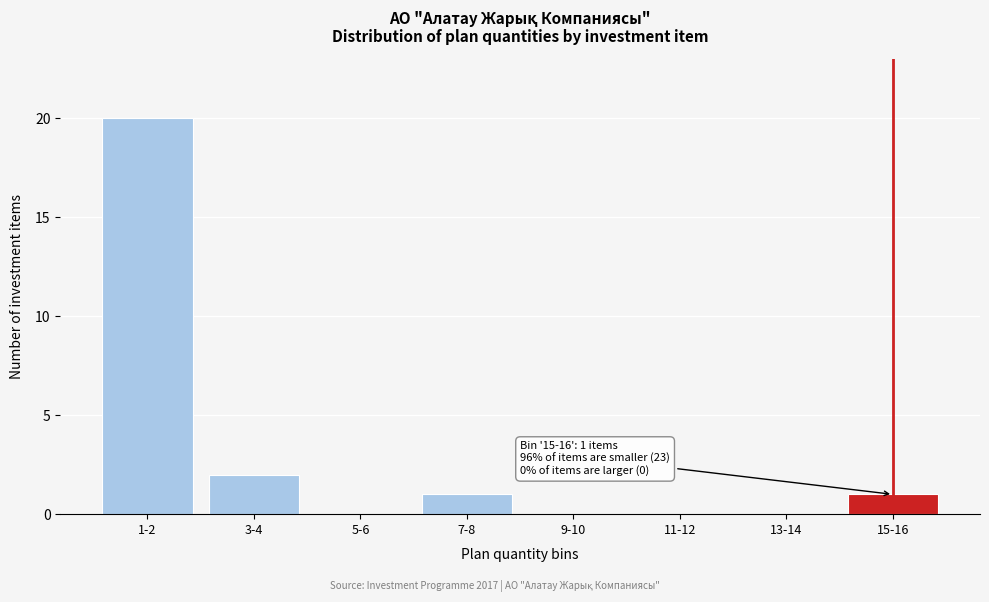

Reading left to right, extract all data points from this chart.

1-2=20	3-4=2	5-6=0	7-8=1	9-10=0	11-12=0	13-14=0	15-16=1